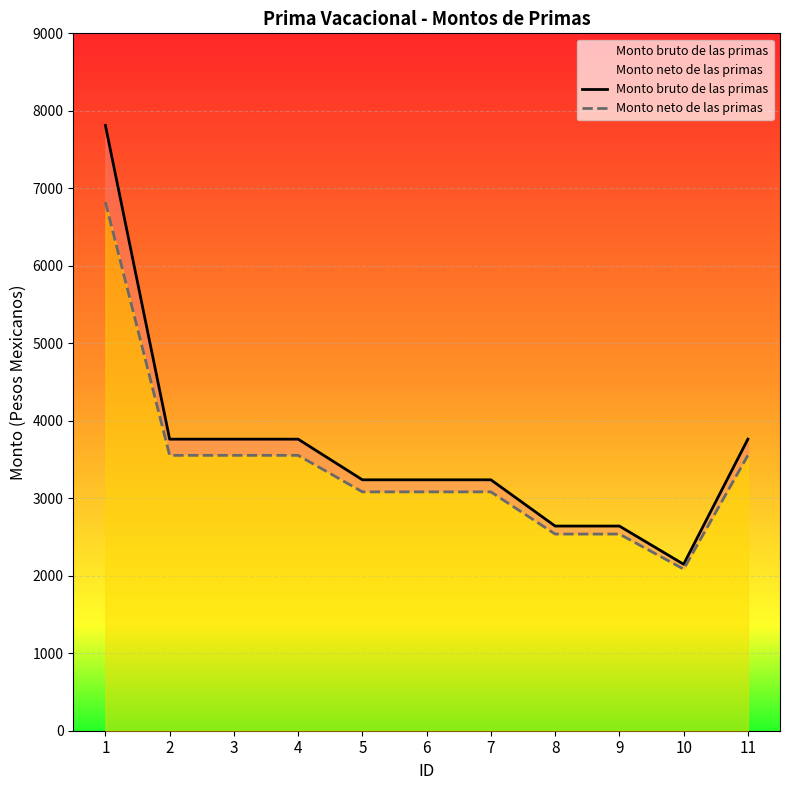

Count the number of categories in the chart.

11